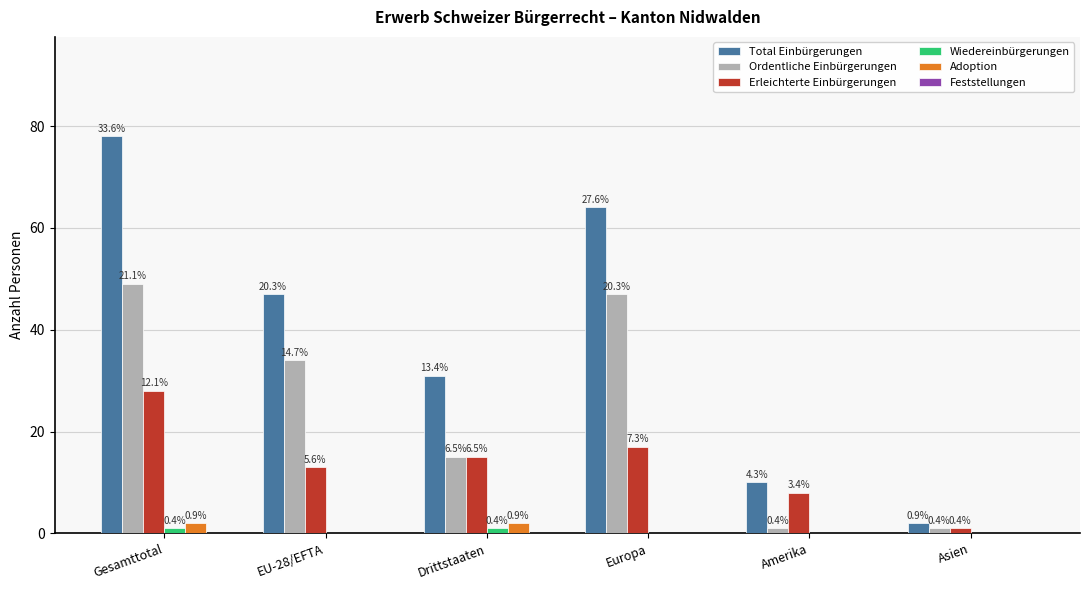

The value of Total Einbürgerungen at Amerika is 5. True or false?

False